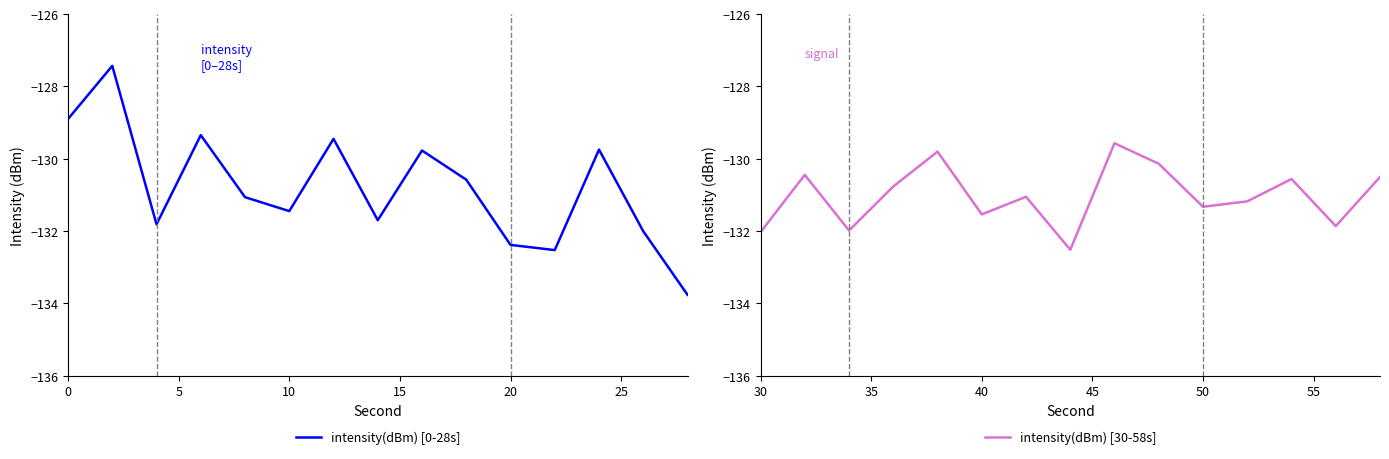

What is the minimum value shown in the chart?

-133.8